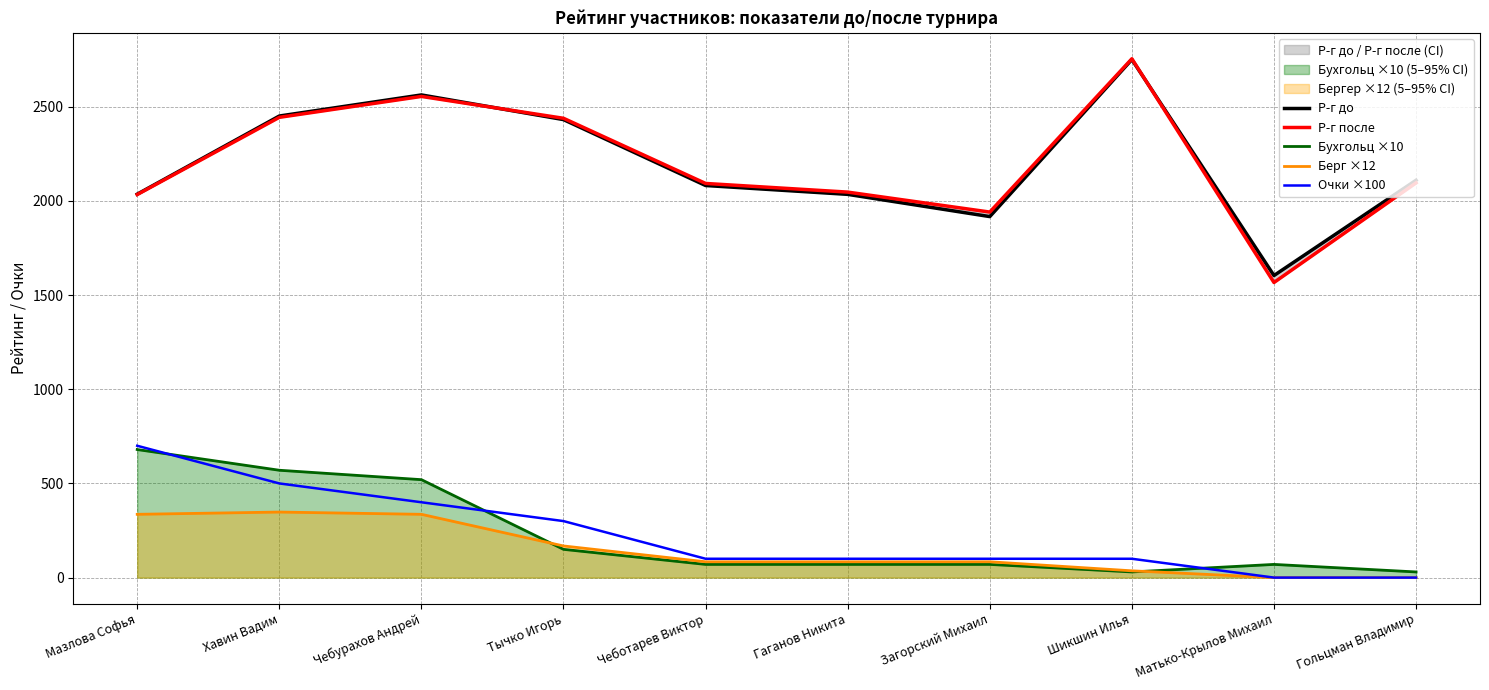

The value of Очки ×100 at Хавин Вадим is 681. True or false?

False